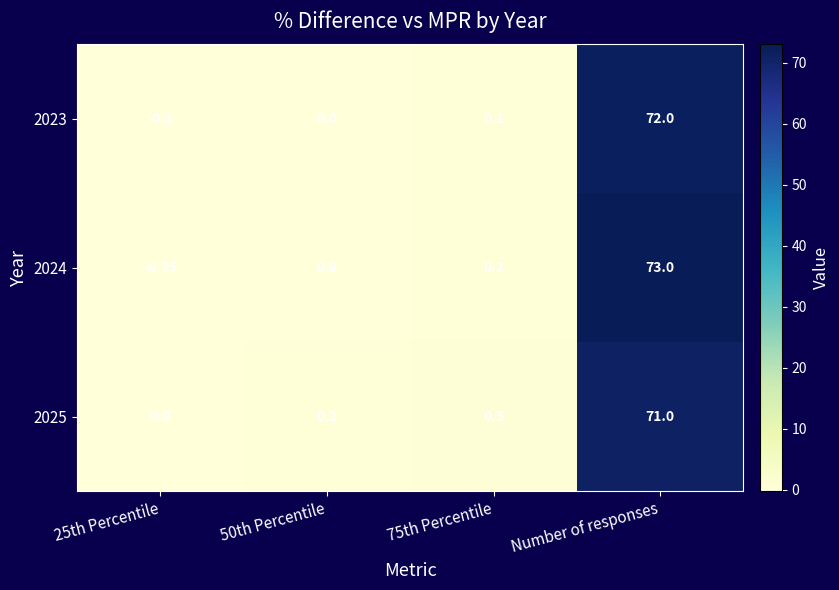

Which category has the highest value in the 2024 series?

Number of responses